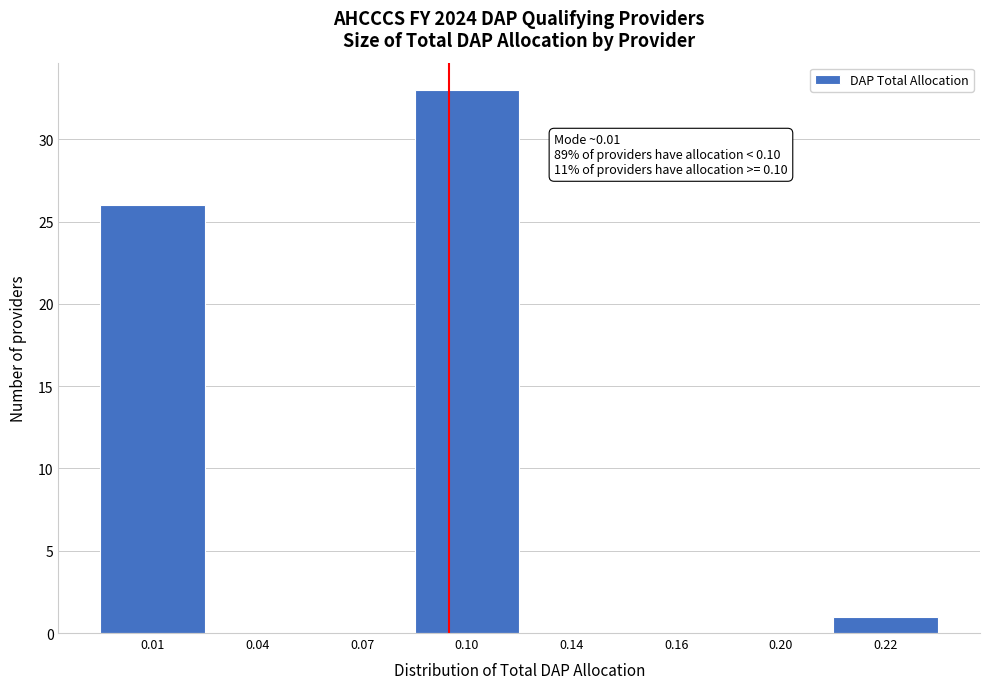

Reading right to left, list all the values displayed in this chart.

0.22=1	0.20=0	0.16=0	0.14=0	0.10=33	0.07=0	0.04=0	0.01=26